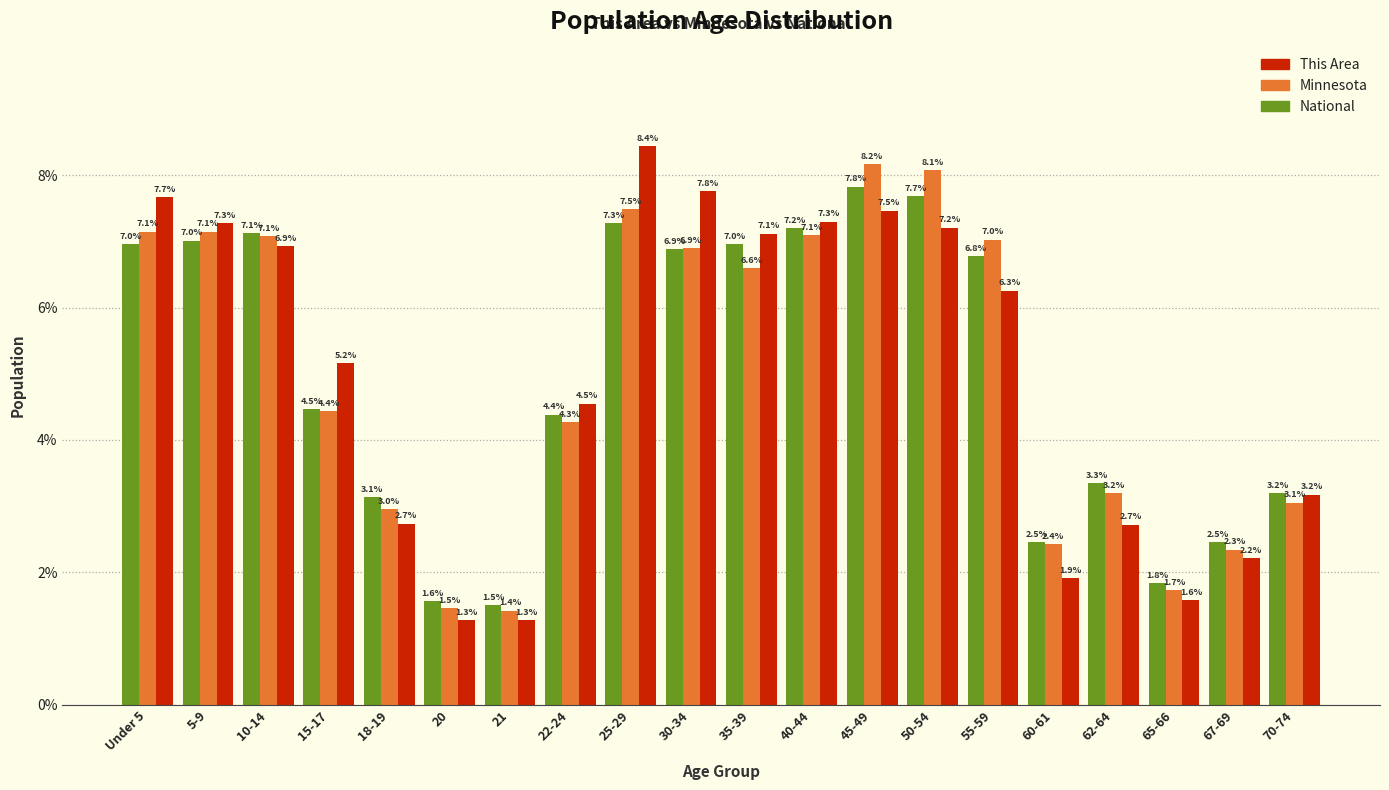

What is the minimum value for National?

1.5